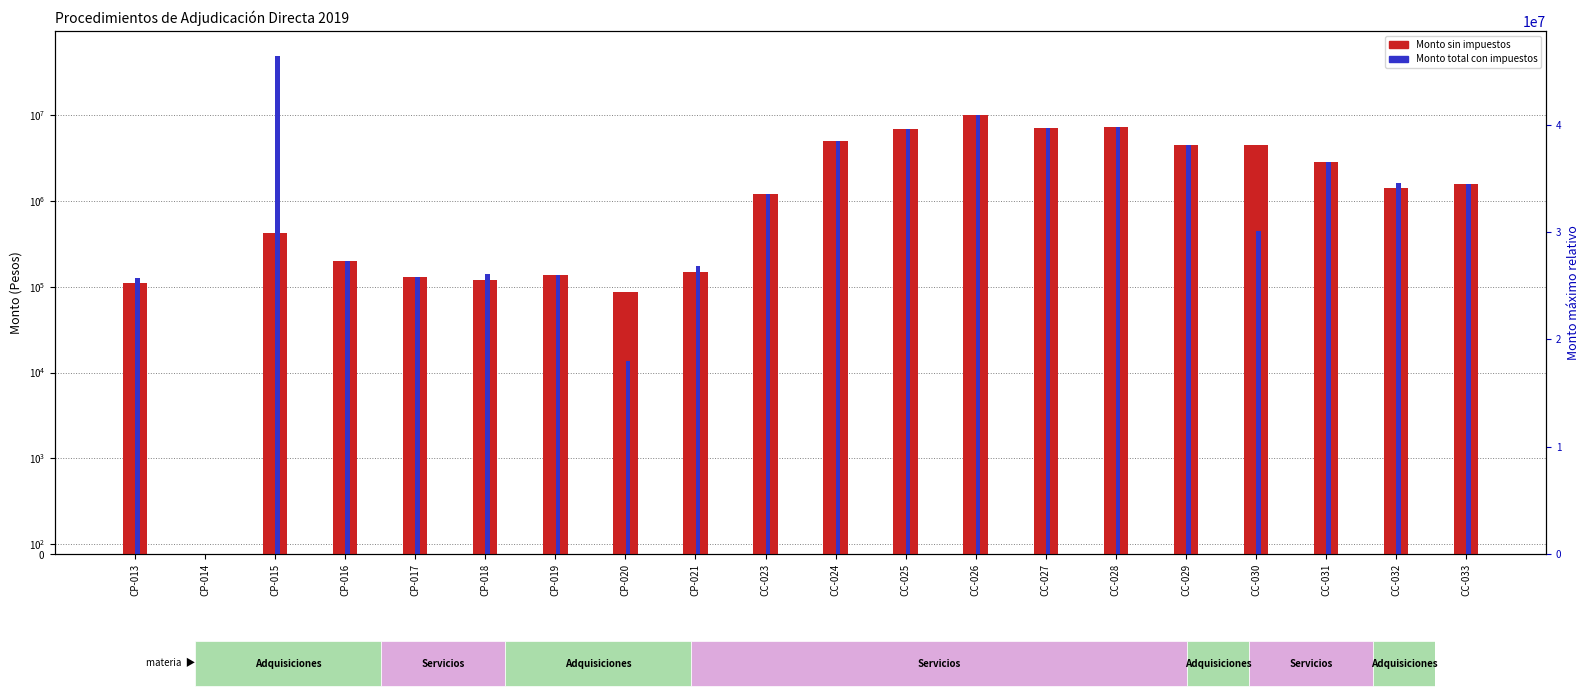

What are all the series names shown in the legend?

Monto sin impuestos, Monto total con impuestos